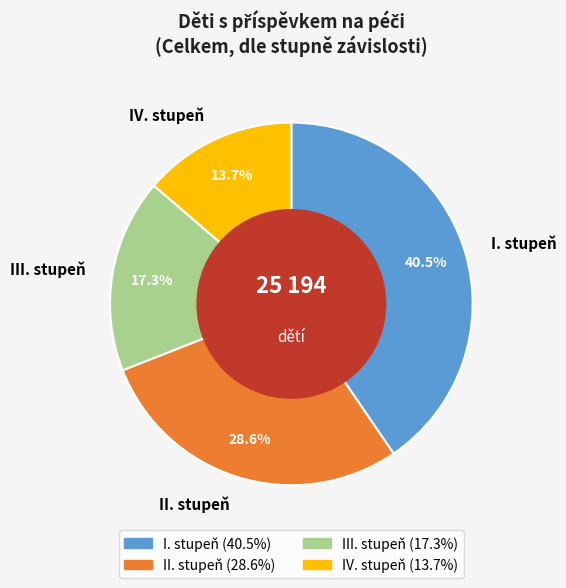

Does IV. stupeň account for over 50% of the chart?

No